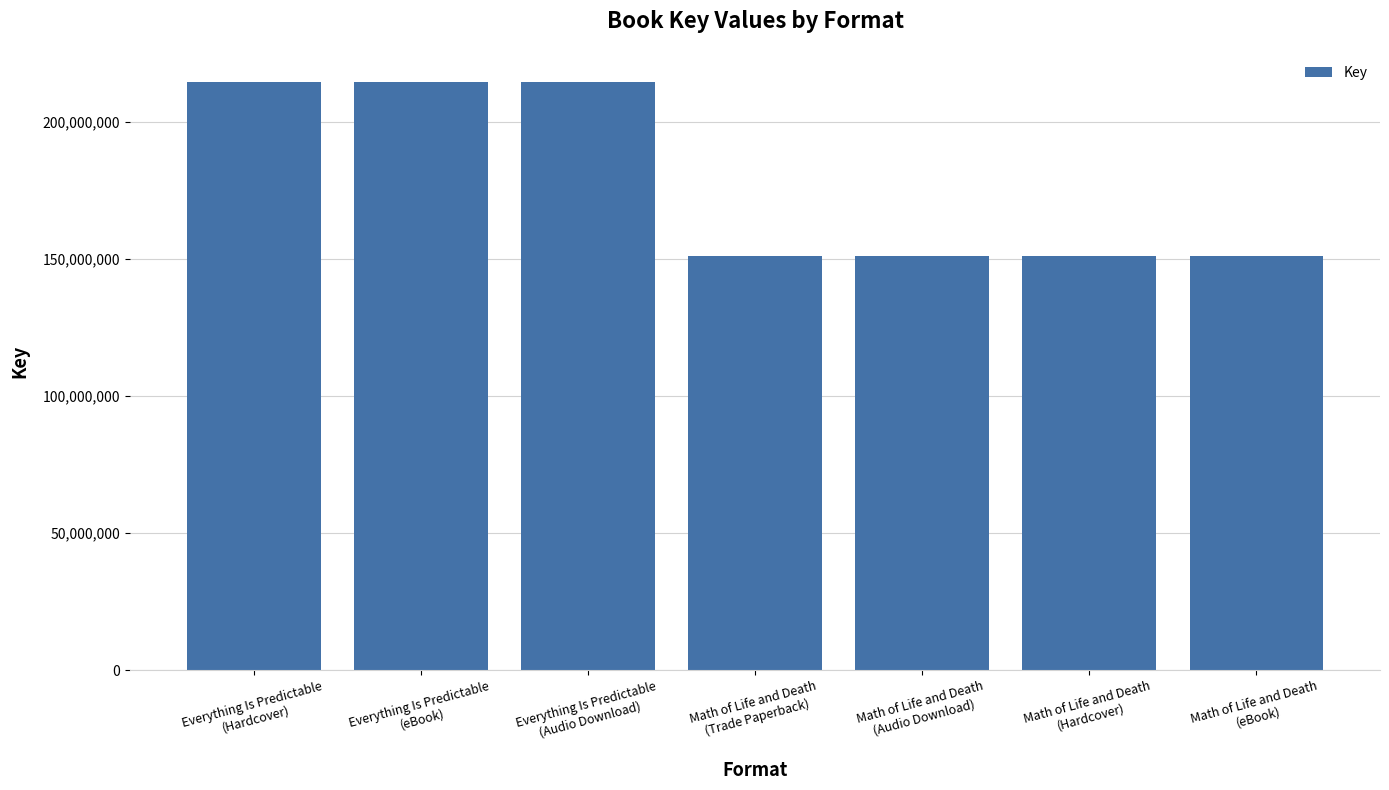

The chart shows a value of 352909714 at Everything Is Predictable
(Hardcover). True or false?

False